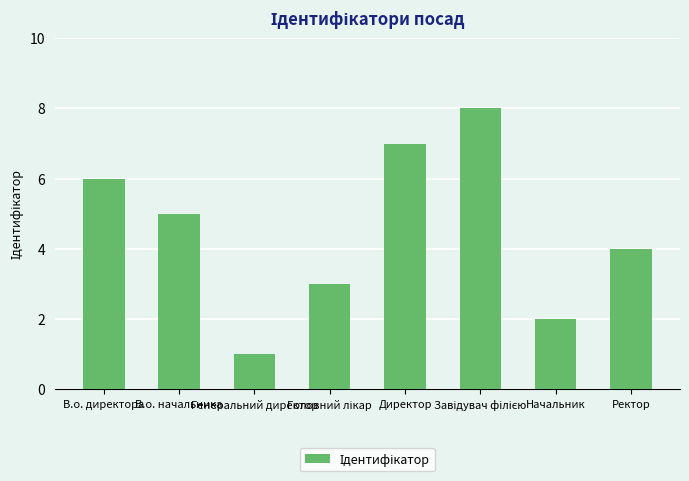

What is the difference between the maximum and minimum values?

7